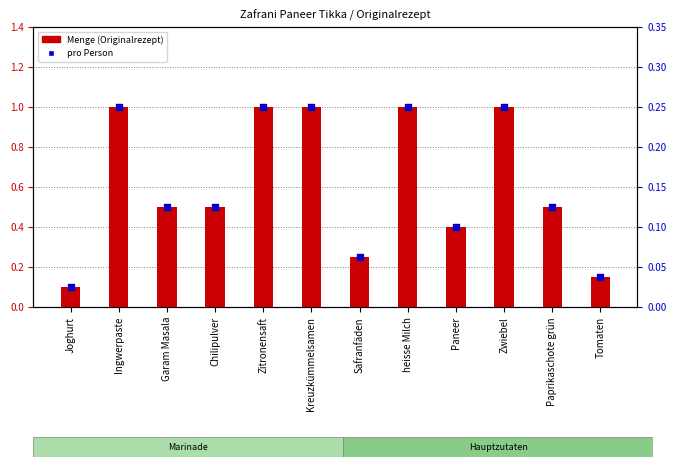

Which series has the largest Y range (max minus min)?

Menge (Originalrezept)